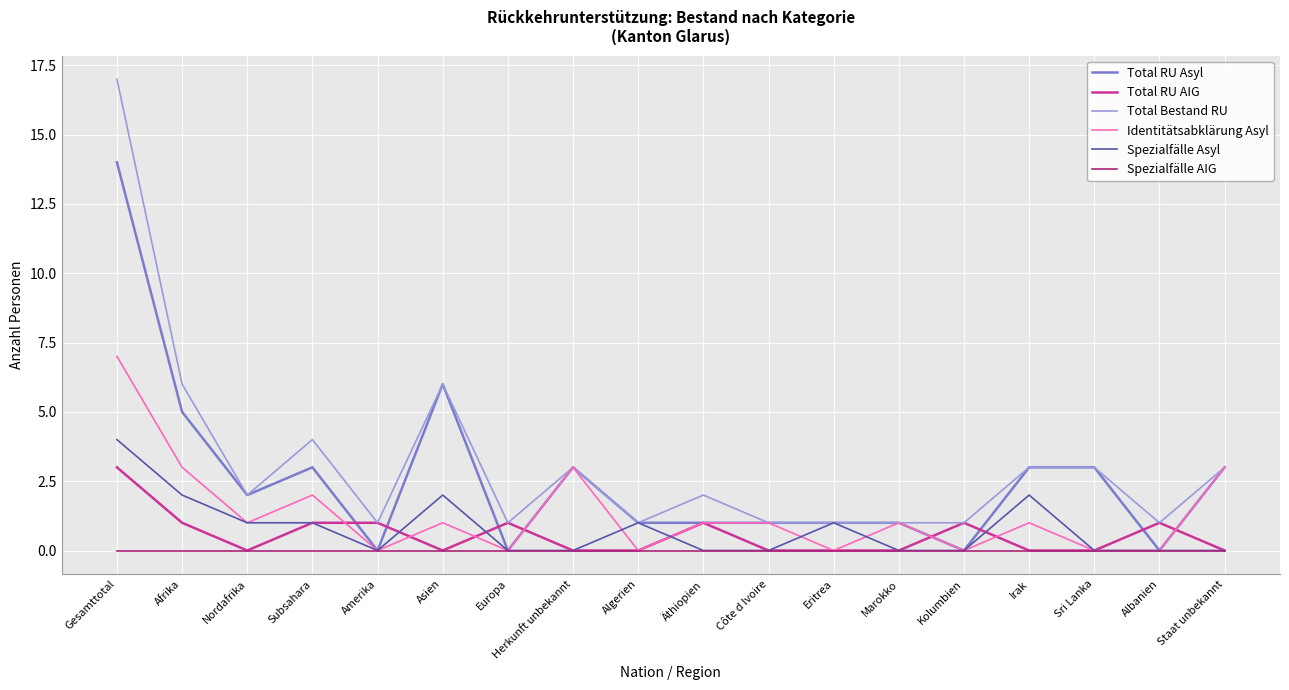

How many lines are shown in the chart?

6